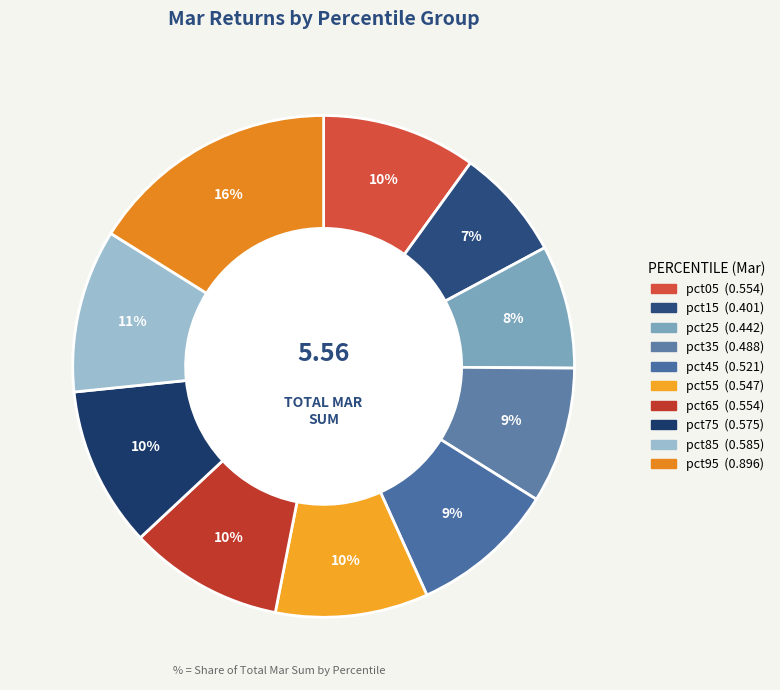

To the nearest percent, what is the difference between the largest and smallest slice percentages?

9%